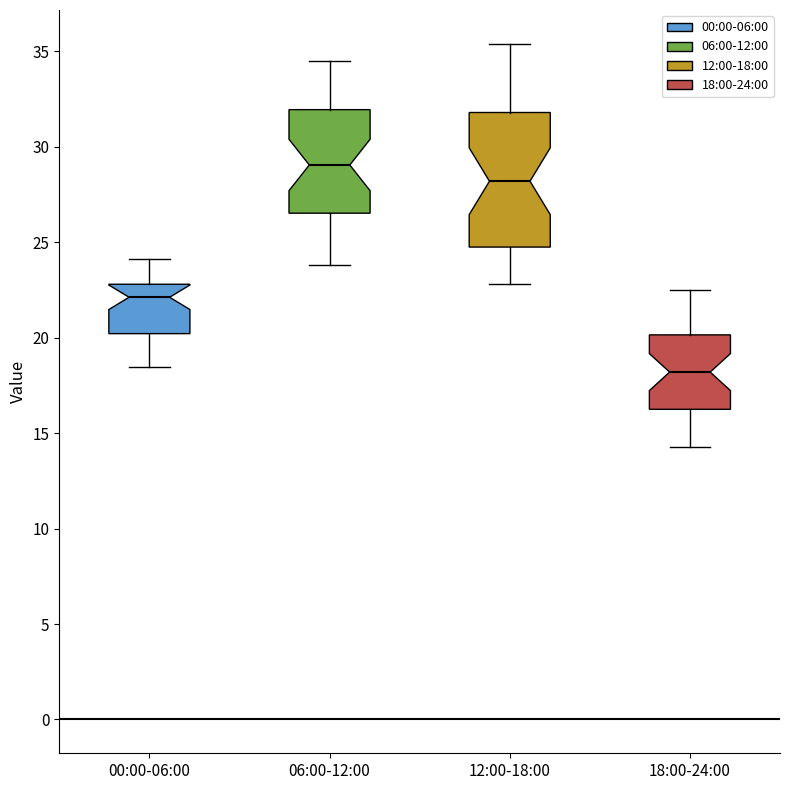

Which box's median line is the lowest?

18:00-24:00